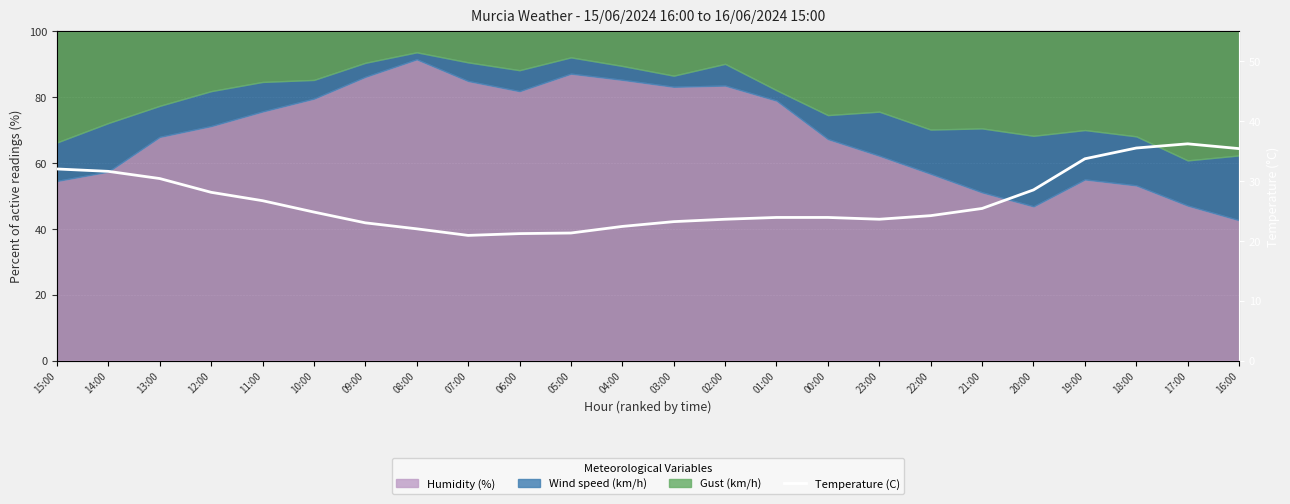

At which category does the data reach its first local peak?

17:00